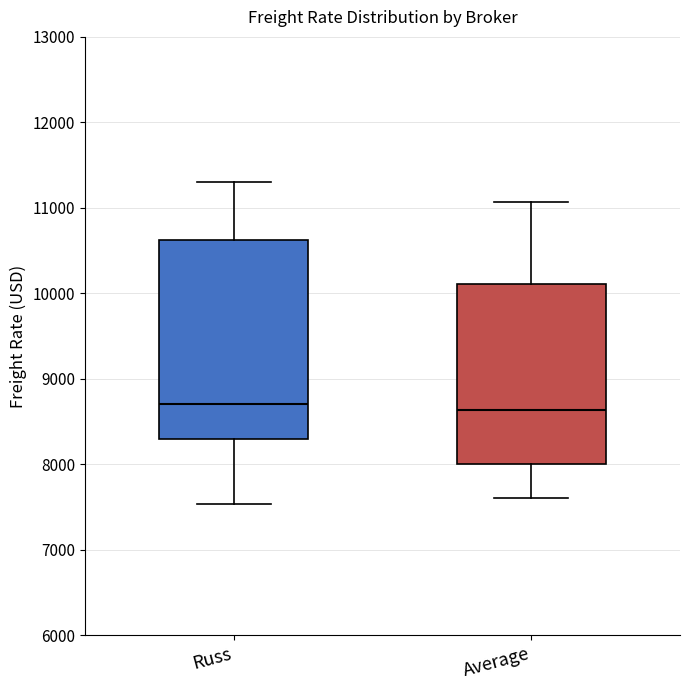

Comparing the boxes themselves (not the whiskers), which one is the tallest?

Russ